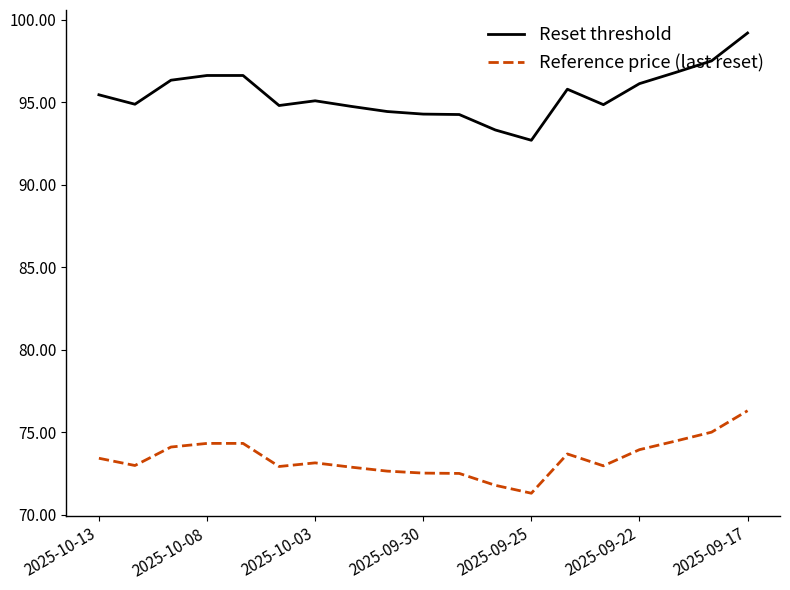

Rank the series by their maximum value, from highest to lowest.

Reset threshold, Reference price (last reset)